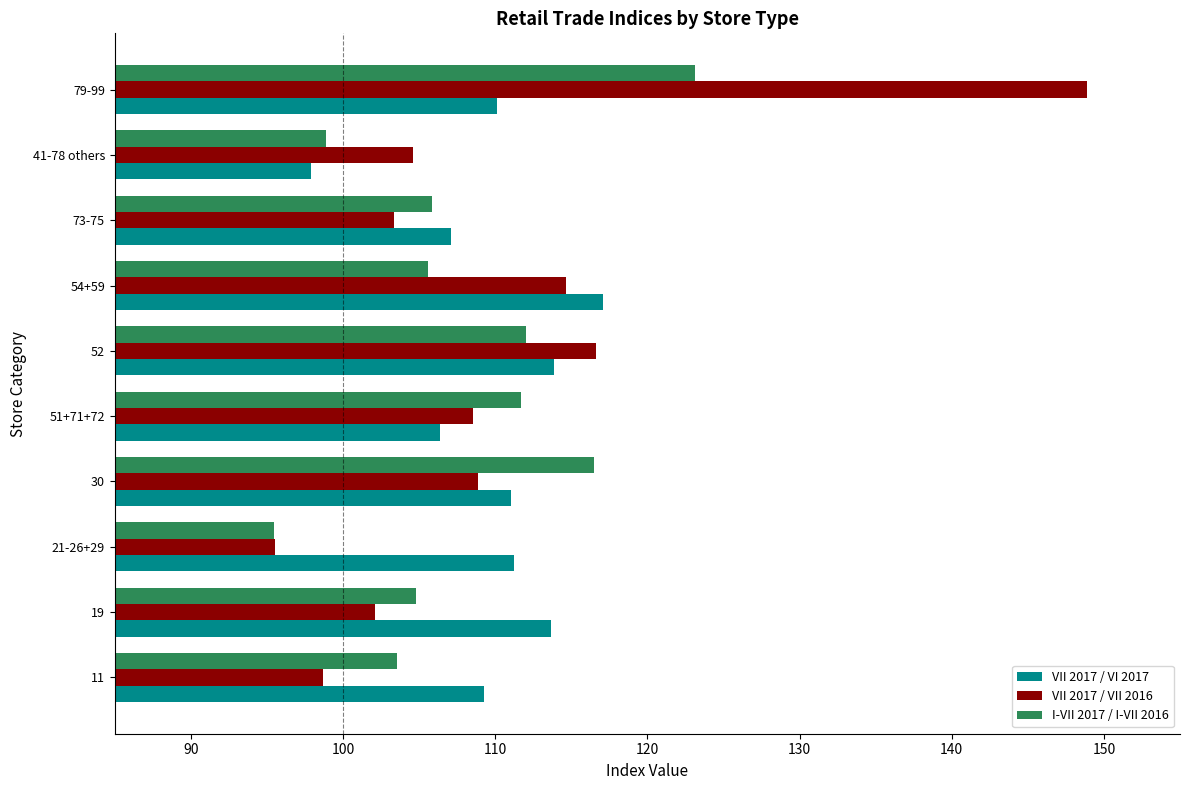

What is the average value of the VII 2017 / VI 2017 series?

109.8